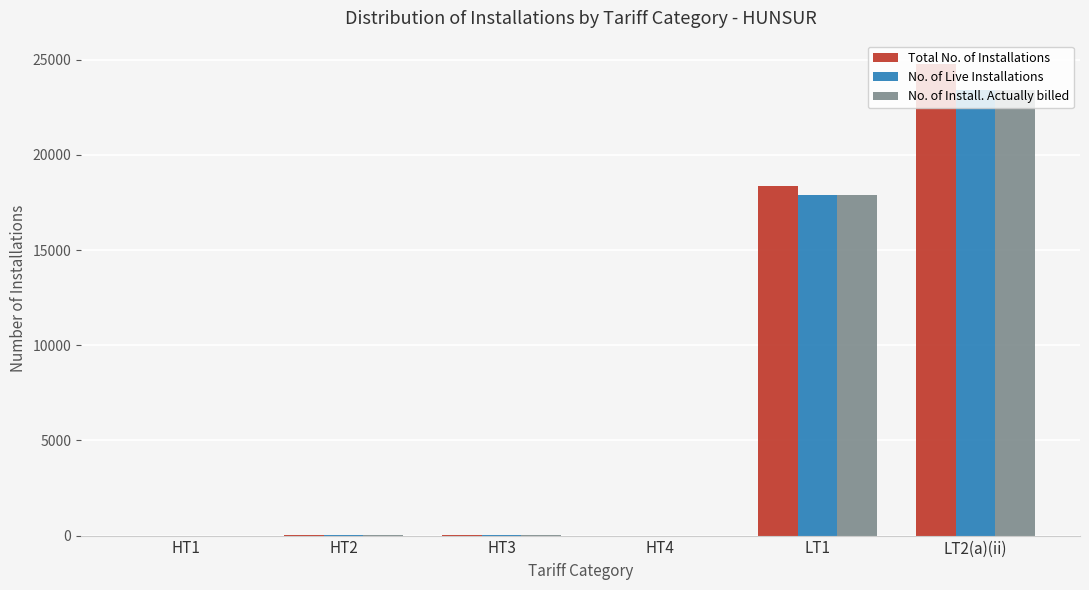

The value of No. of Install. Actually billed at LT2(a)(ii) is 8211. True or false?

False